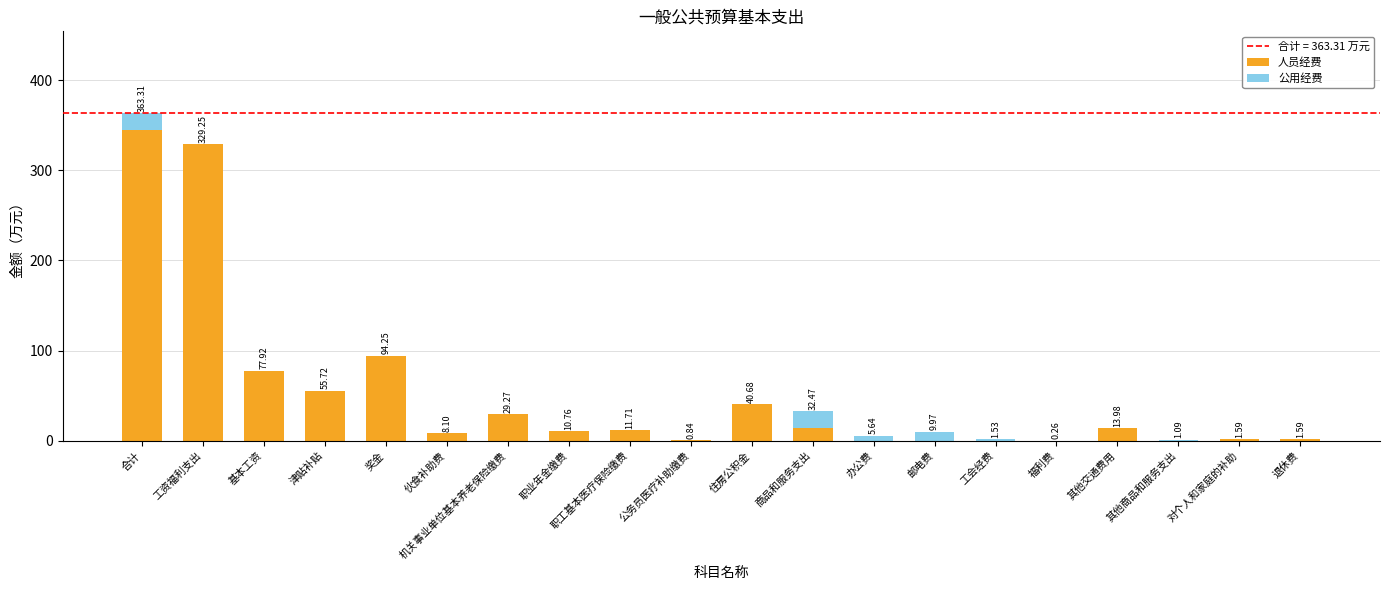

At which label does 人员经费 reach its peak?

合计